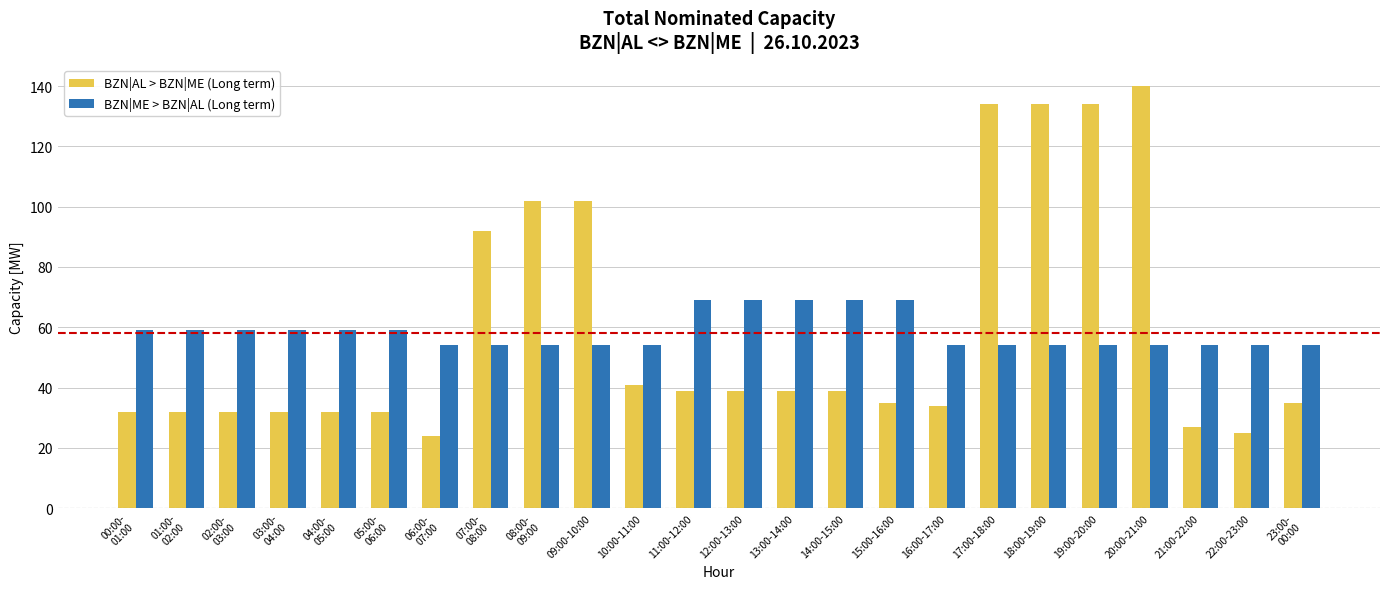

At which label does BZN|AL > BZN|ME (Long term) first exceed 39?

07:00-
08:00